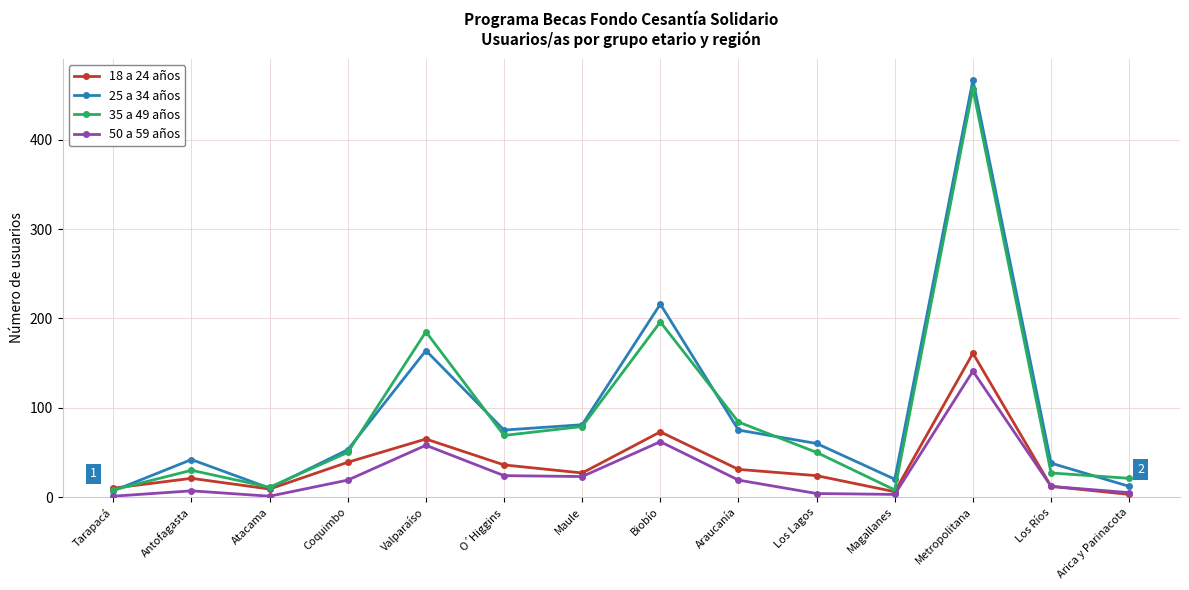

Does the chart display data point markers on the line(s)?

Yes